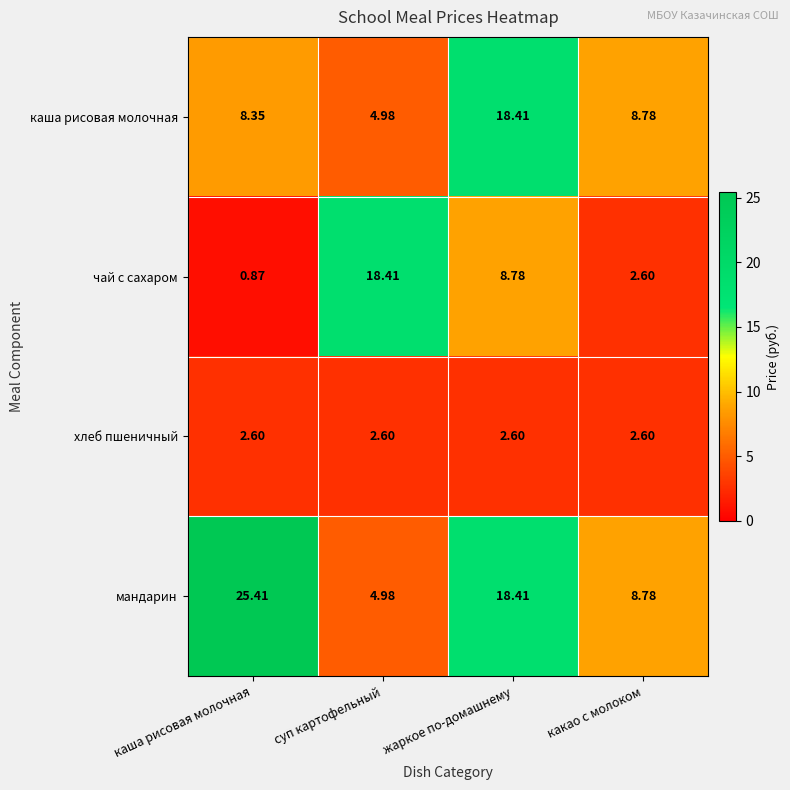

List the labels in order of чай с сахаром value, smallest first.

каша рисовая молочная, какао с молоком, жаркое по-домашнему, суп картофельный